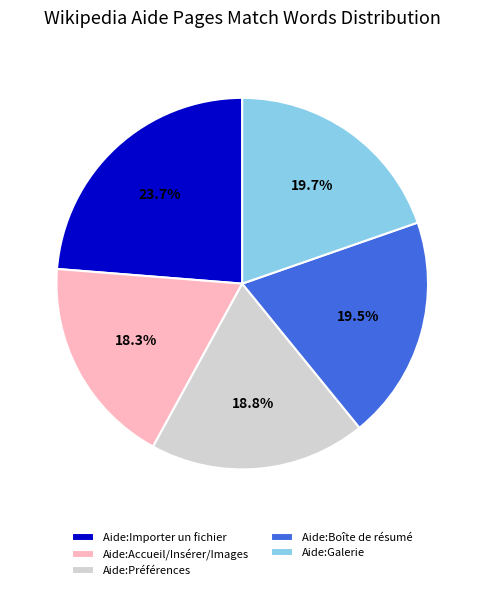

What percentage is NOT represented by Aide:Galerie?

80.3%